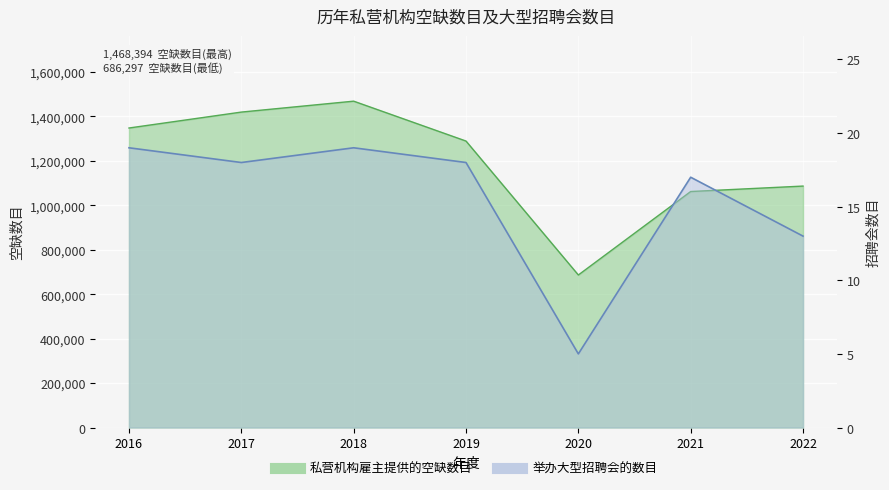

Read the 举办大型招聘会的数目 value at 2021.

17